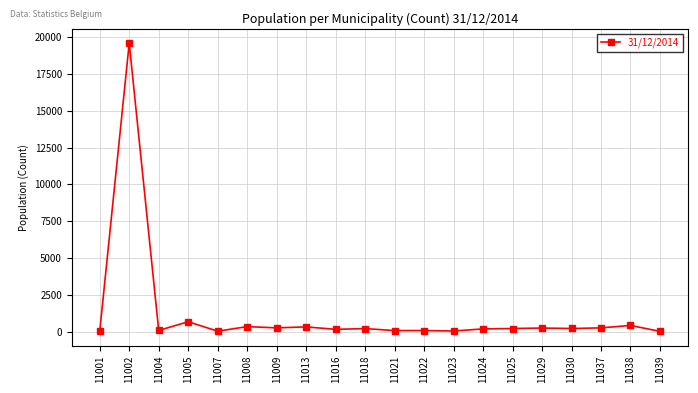

Which label corresponds to the largest value in the chart?

11002